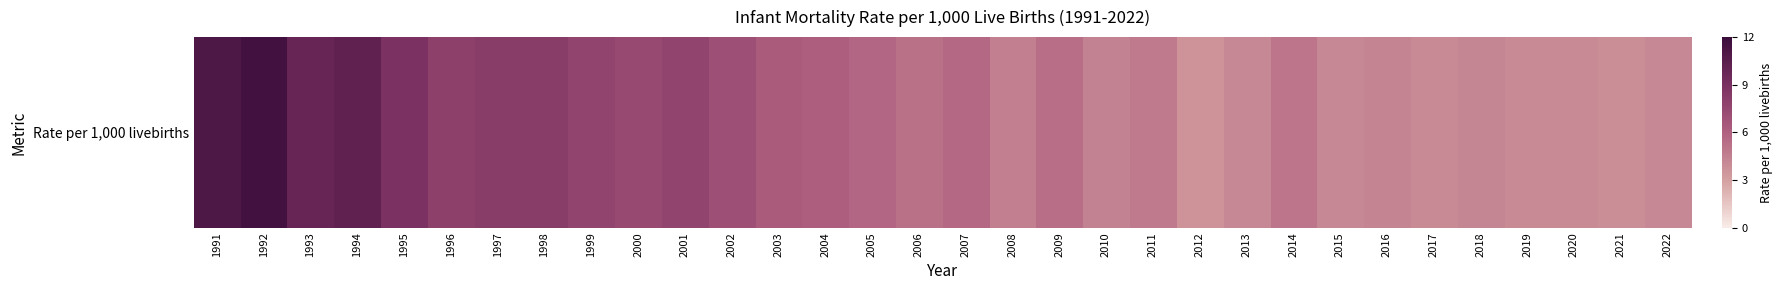

Which has a higher value, 1995 or 2012?

1995